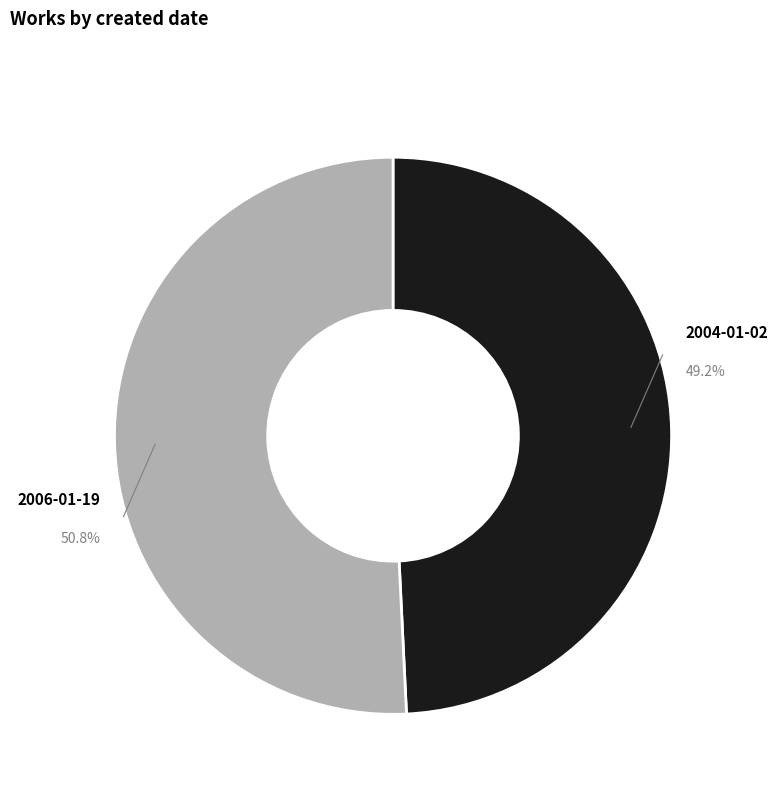

To the nearest percent, what is the difference between the largest and smallest slice percentages?

2%